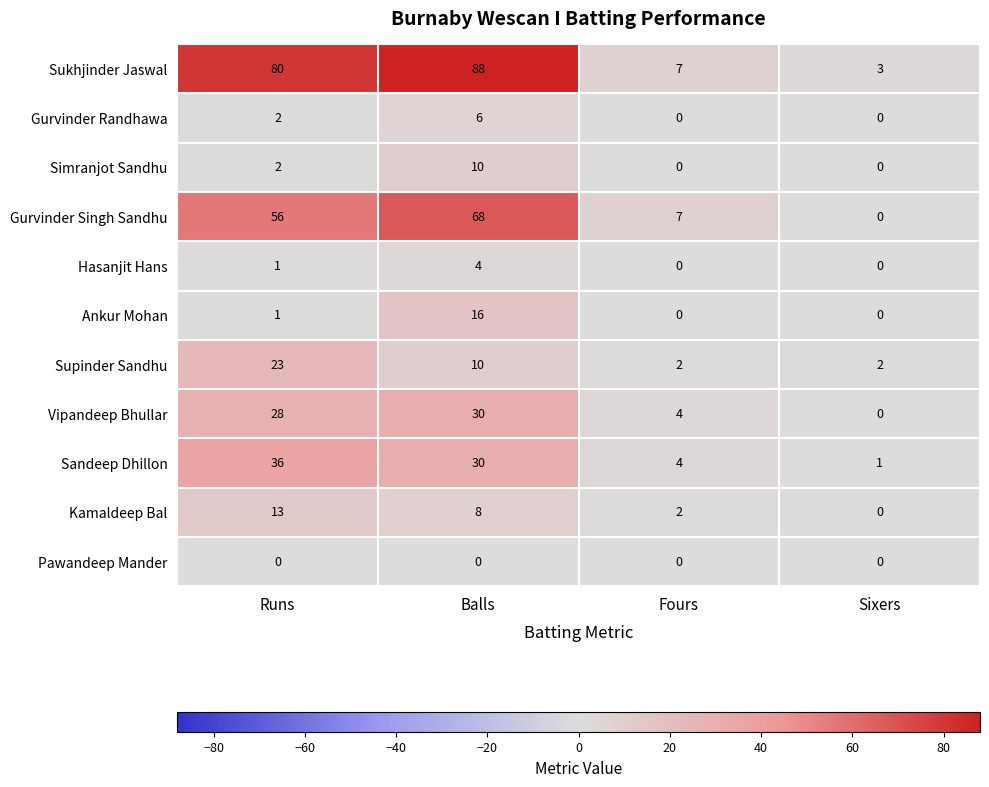

Which series has the largest total across all categories?

Sukhjinder Jaswal